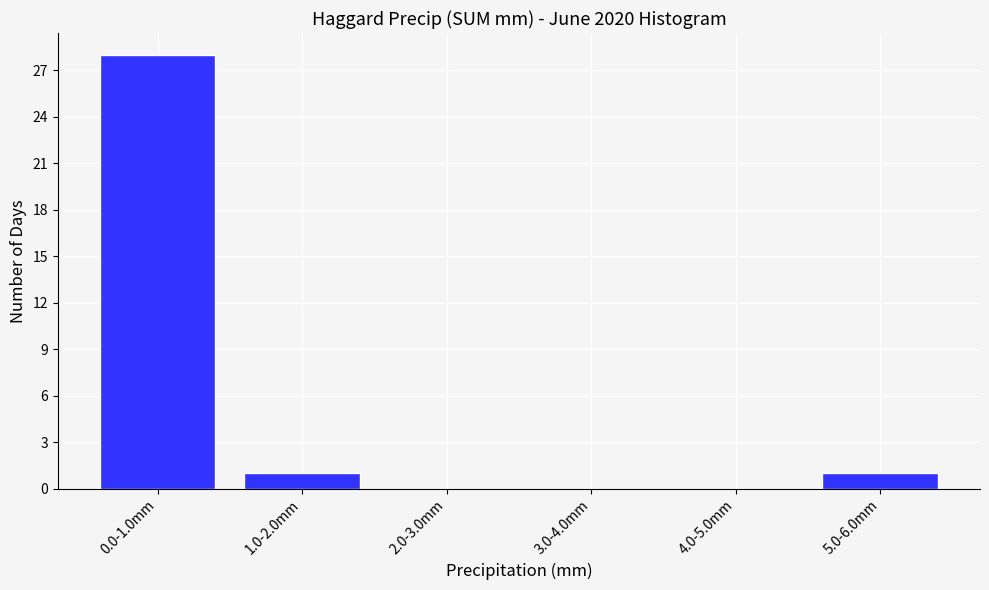

Reading left to right, list all the values displayed in this chart.

0.0-1.0mm=28	1.0-2.0mm=1	2.0-3.0mm=0	3.0-4.0mm=0	4.0-5.0mm=0	5.0-6.0mm=1